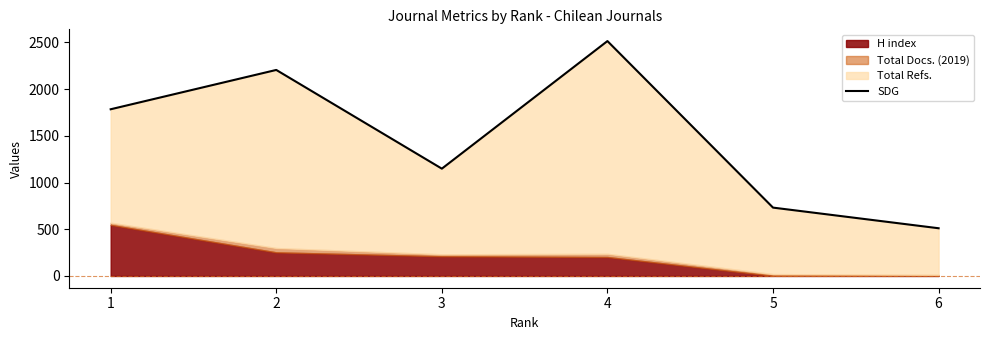

At which category does the data reach its first local peak?

2